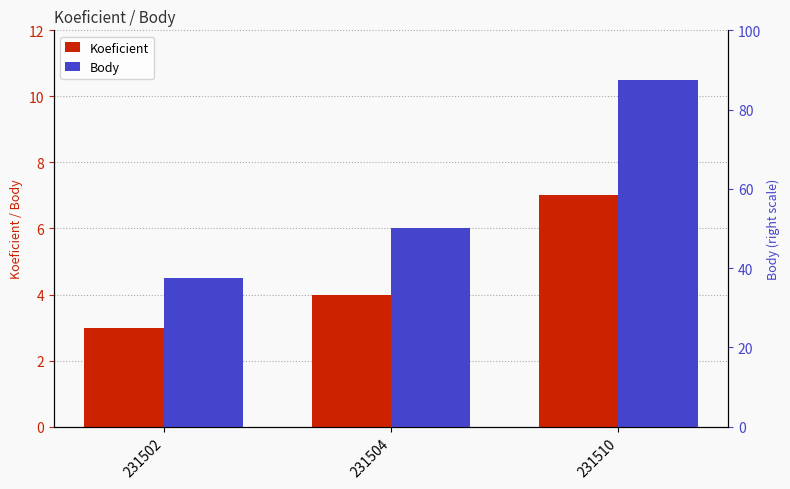

What are all the series names shown in the legend?

Koeficient, Body